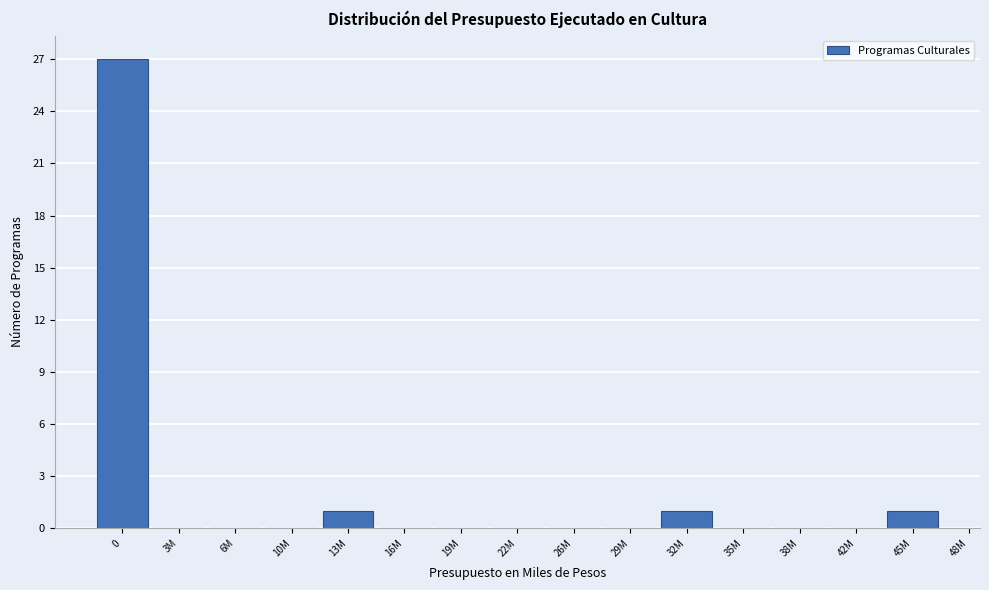

Reading left to right, transcribe all the data shown in this chart.

0=27	3M=0	6M=0	10M=0	13M=1	16M=0	19M=0	22M=0	26M=0	29M=0	32M=1	35M=0	38M=0	42M=0	45M=1